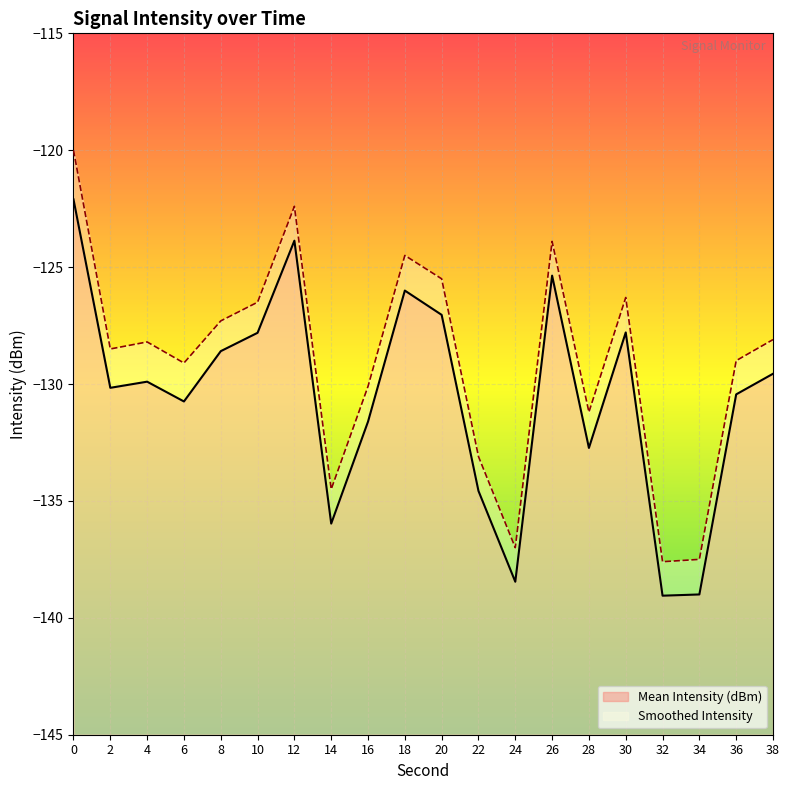

What is the greatest value displayed?

-120.0